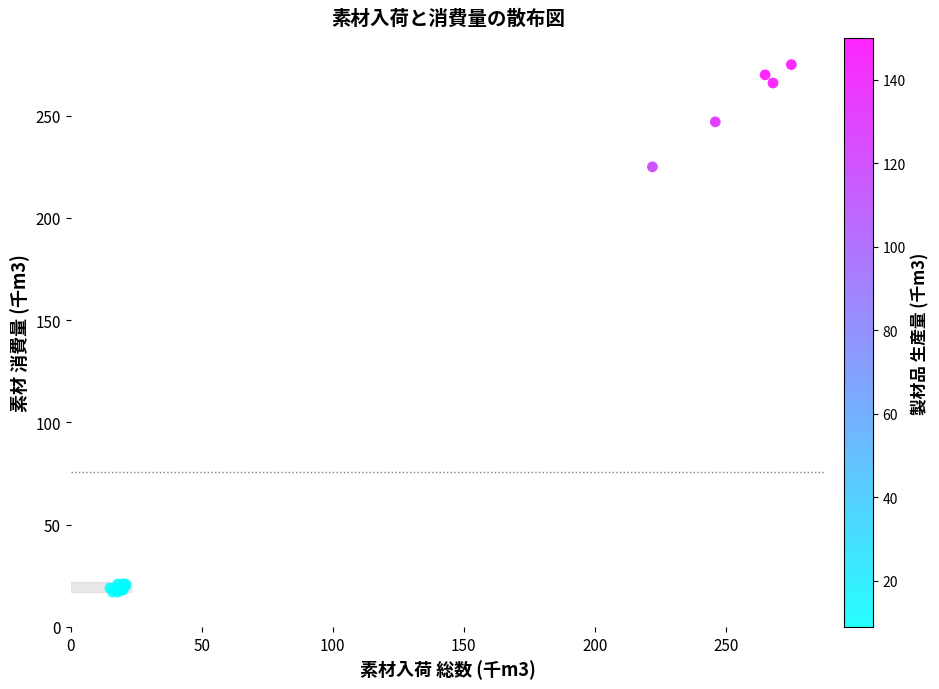

What Y value in the scatter plot is closest to 146?

225